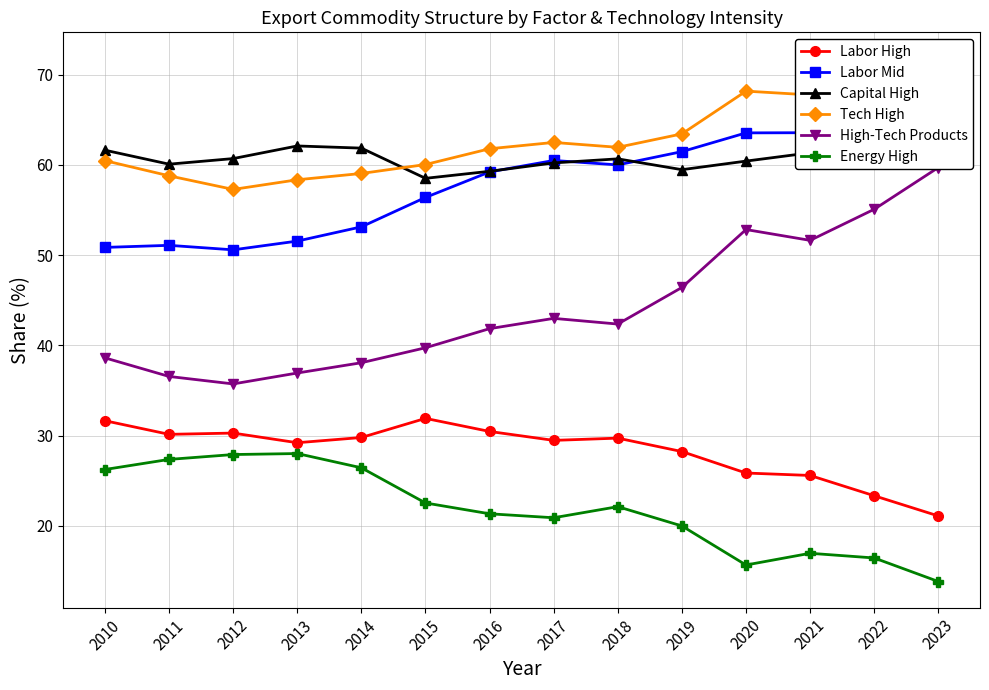

What is the value of the Labor High point at the 3rd from the left?

30.3